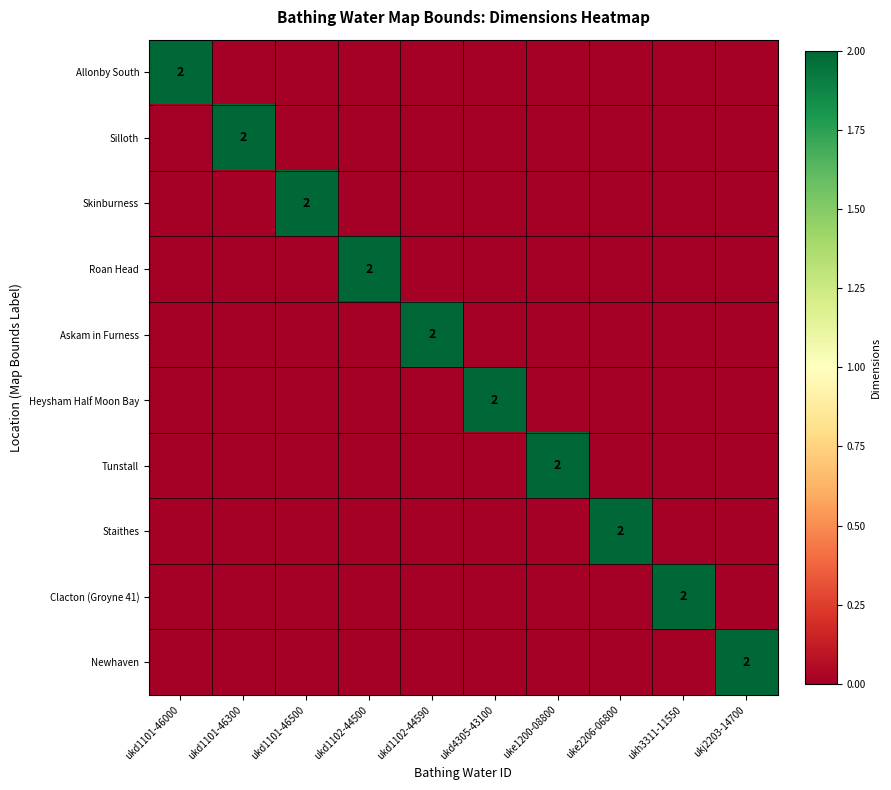

The value of Clacton (Groyne 41) at ukh3311-11550 is 2. True or false?

True